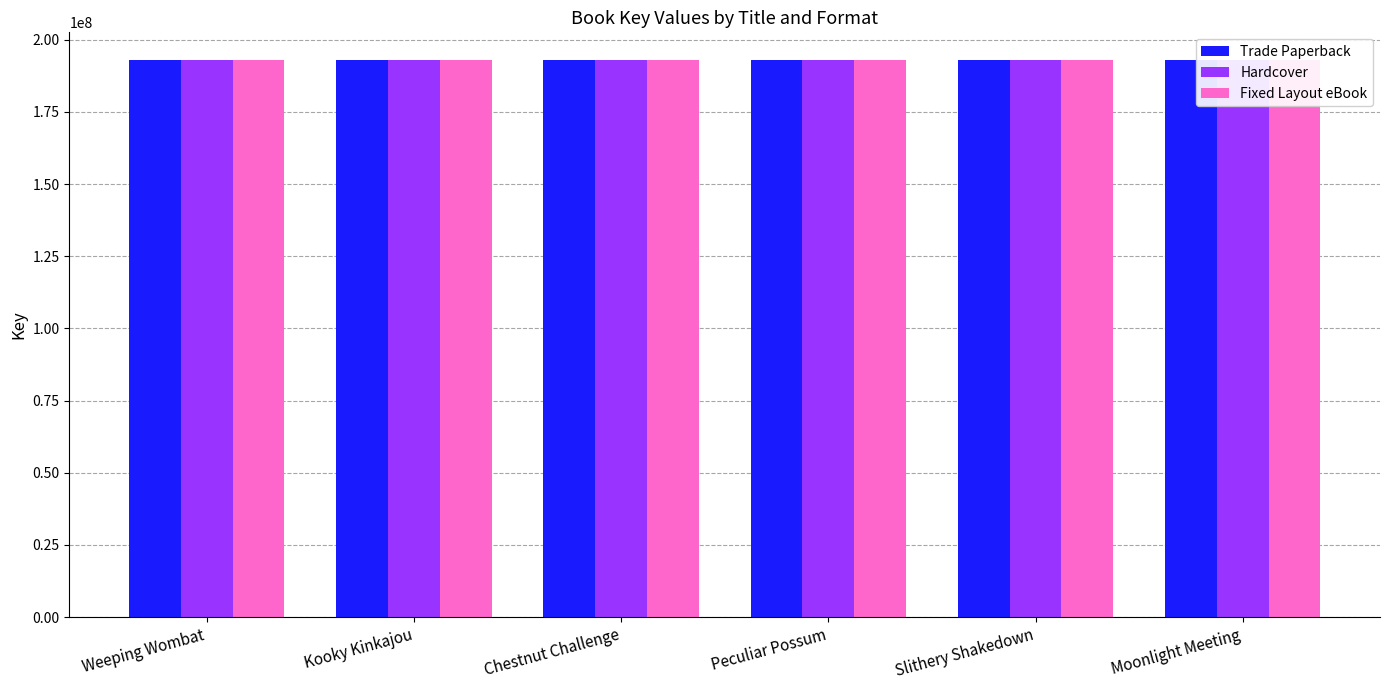

How many data points in Trade Paperback are less than 192940815?

3